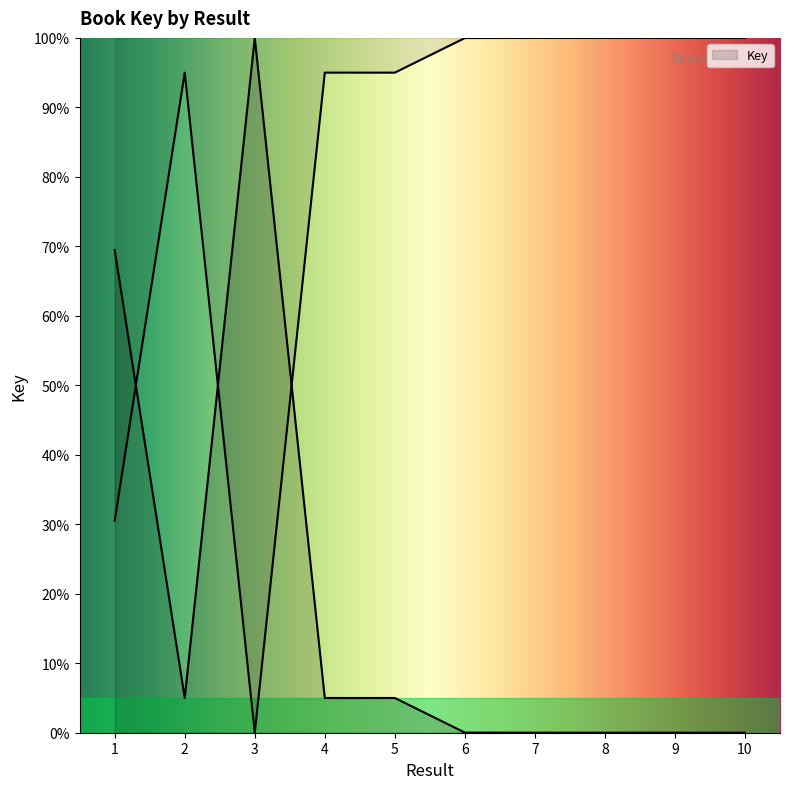

Which category has the lowest value across all series?

10